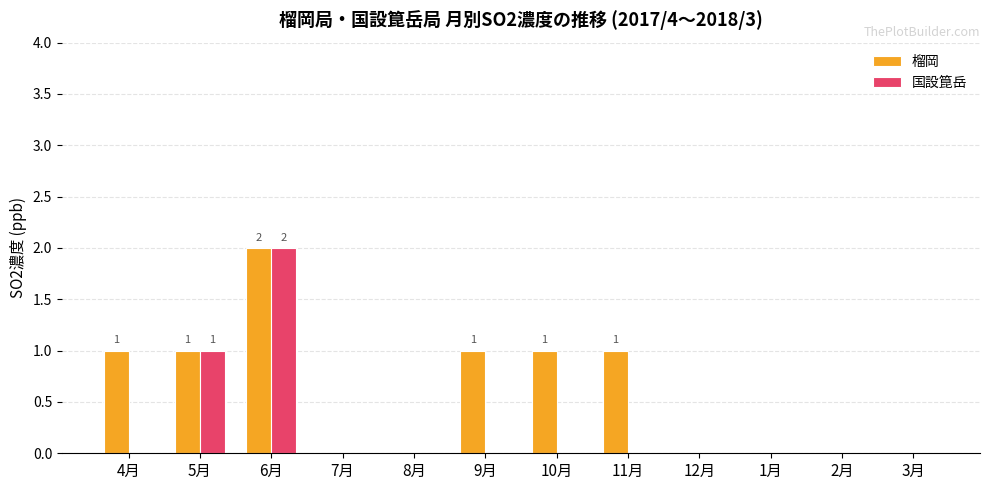

What is the sum of all 国設箟岳 values?

3